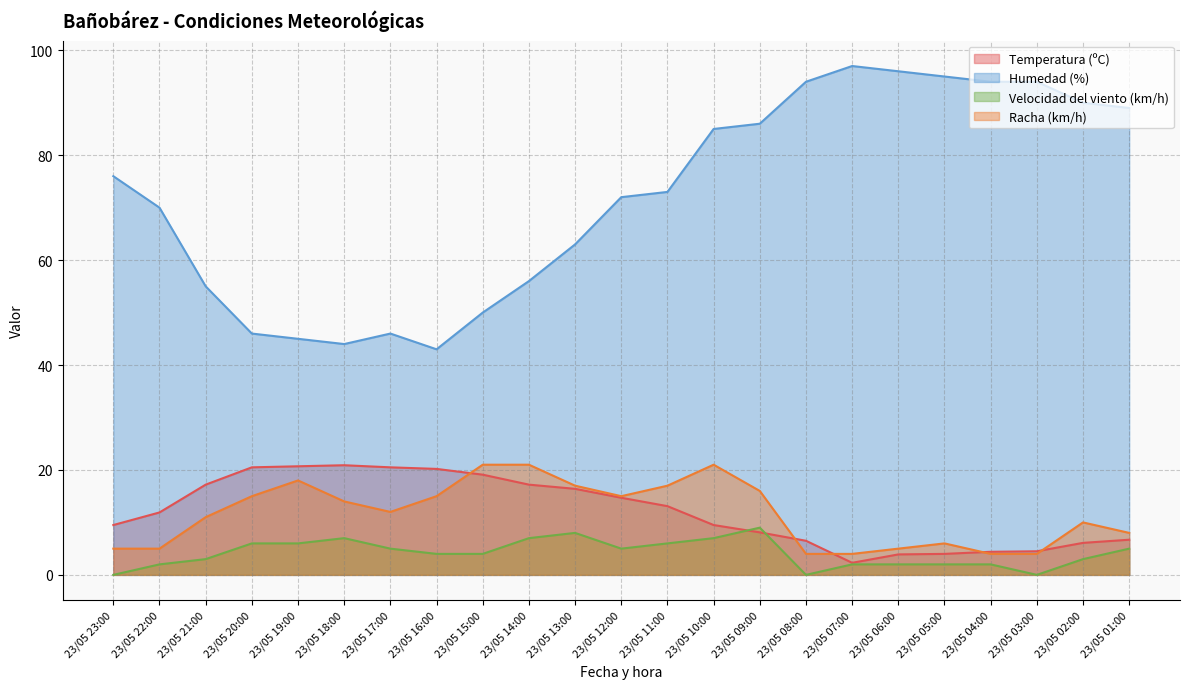

What are all the series names shown in the legend?

Temperatura (ºC), Humedad (%), Velocidad del viento (km/h), Racha (km/h)